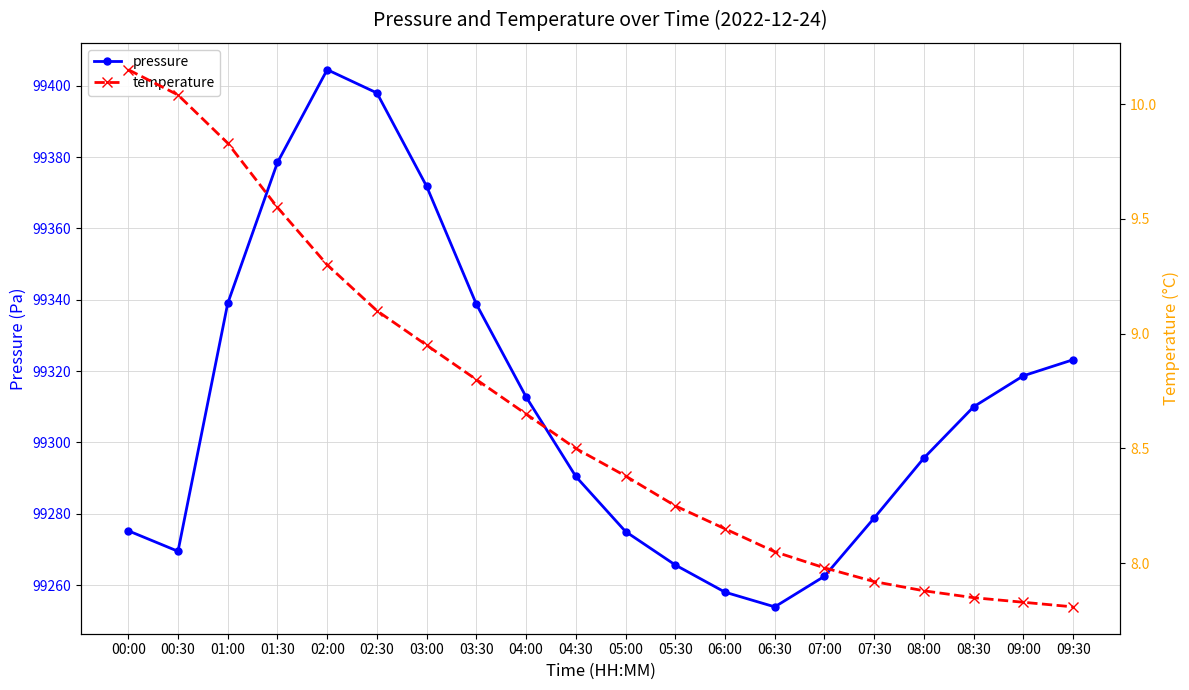

True or false: pressure and temperature intersect in this chart.

False